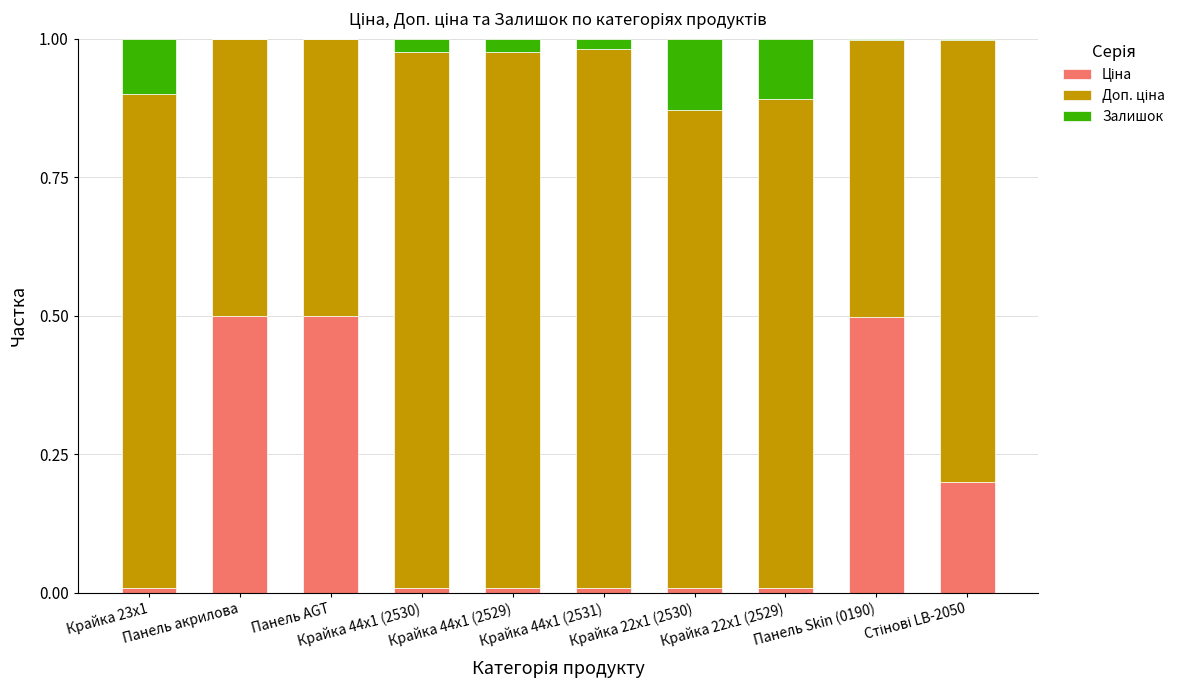

Does the chart contain stacked bars?

Yes